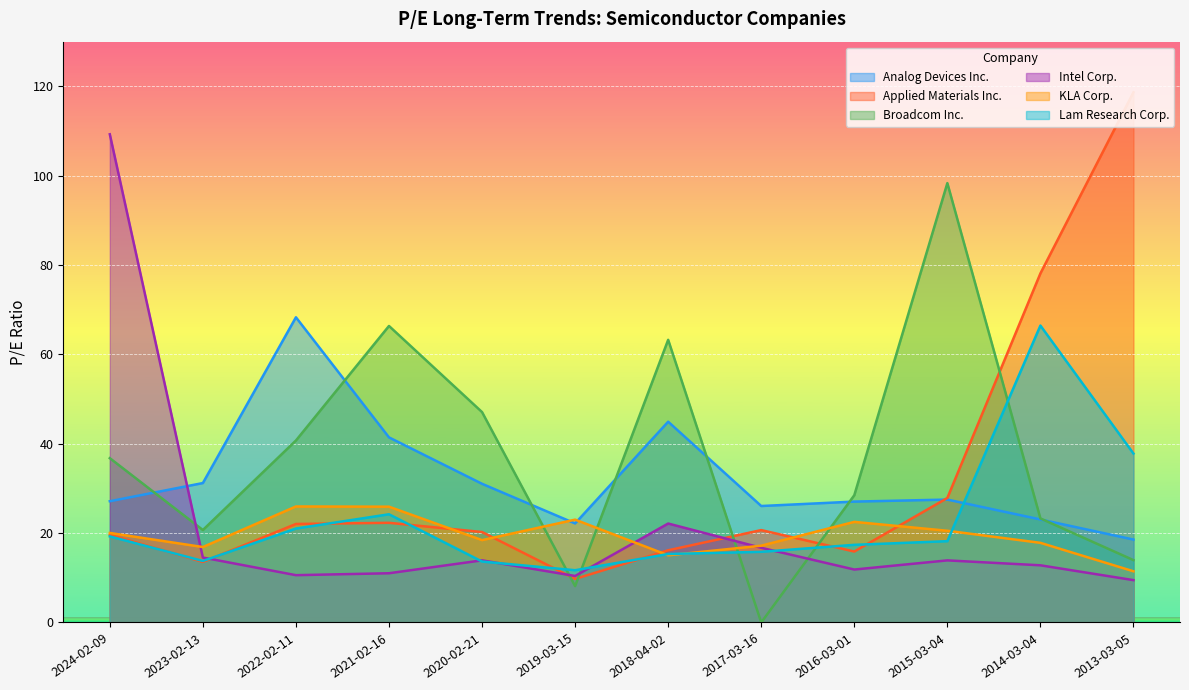

The Analog Devices Inc. series shows 27.1 at 2016-03-01. True or false?

True